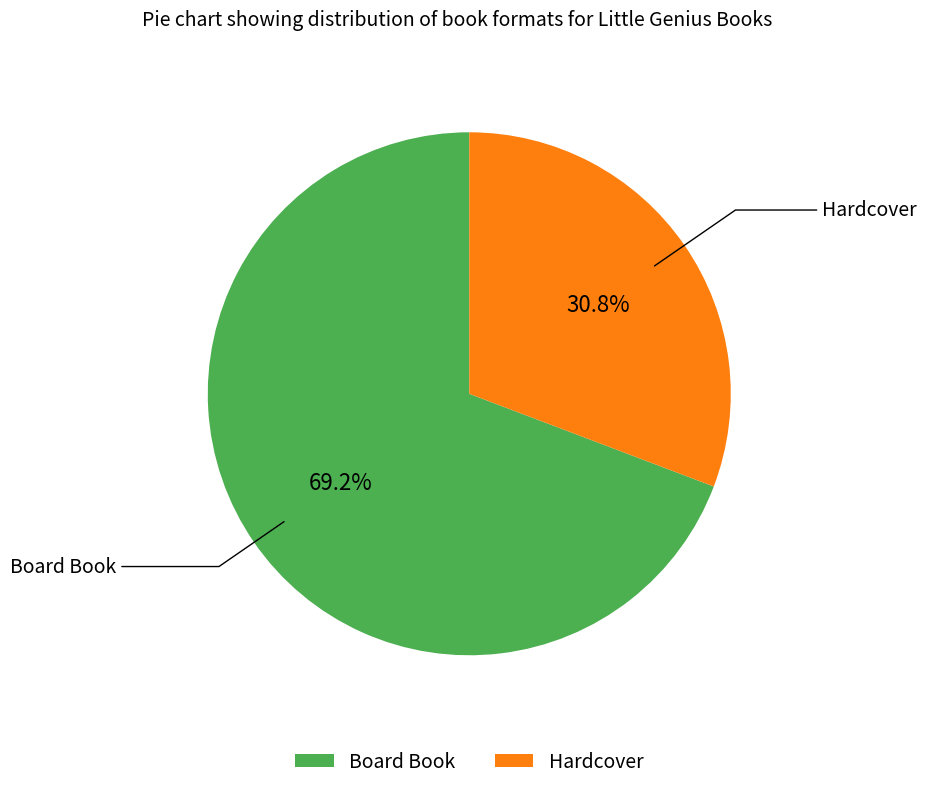

Combined, do Hardcover and Board Book account for over 50%?

Yes